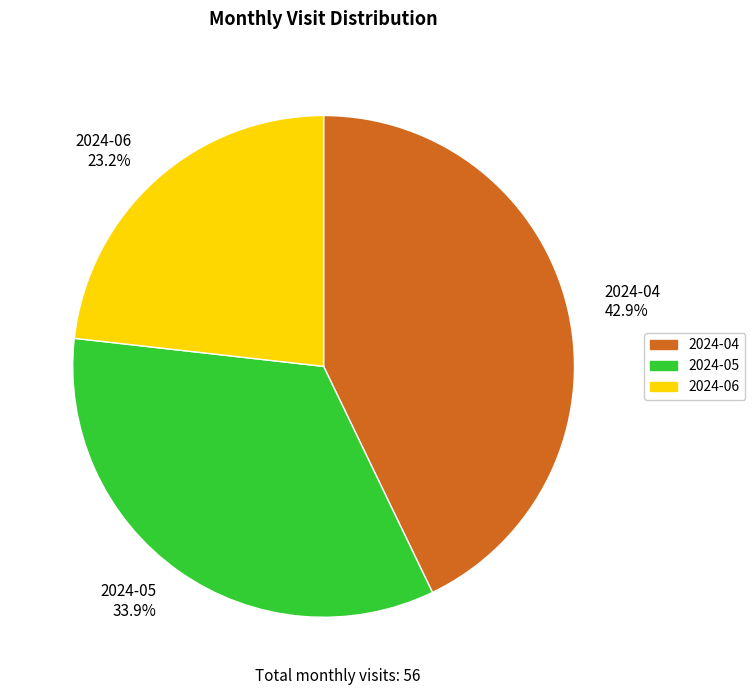

Rank the categories by value from highest to lowest.

2024-04, 2024-05, 2024-06